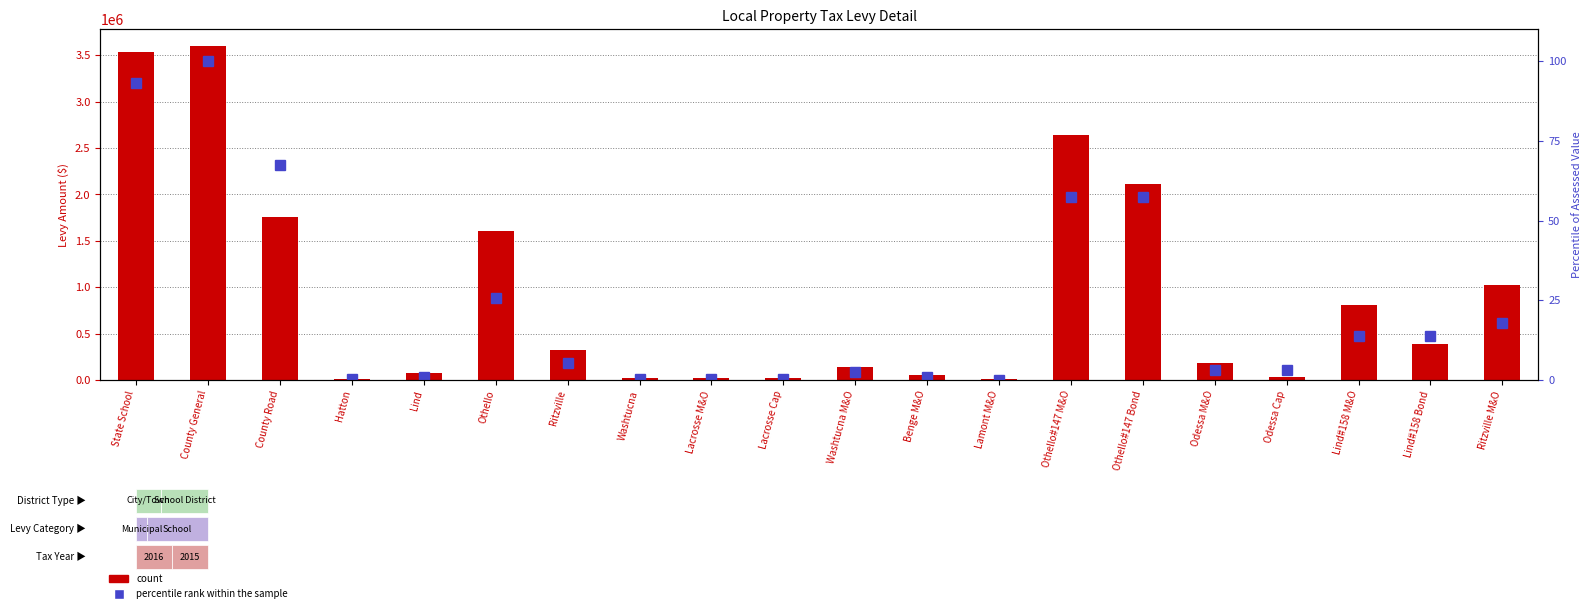

What is the approximate value of percentile rank within the sample at Washtucna?

0.4